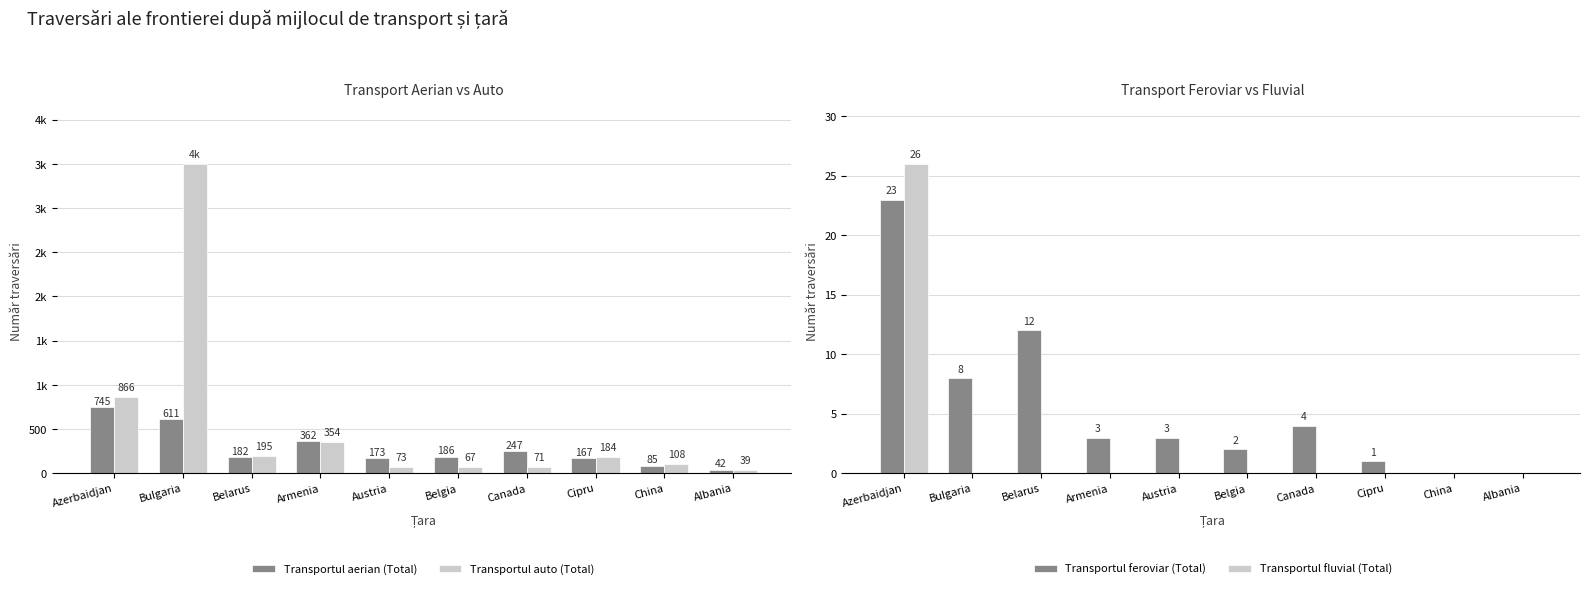

What is the label of the 9th bar from the left?

China